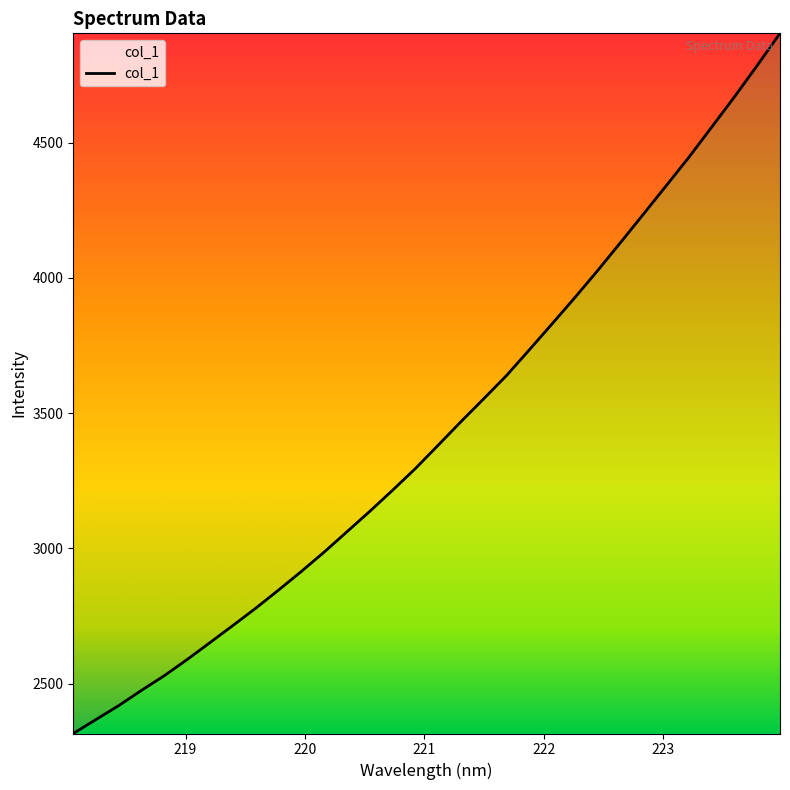

What is the minimum value shown in the chart?

2316.0